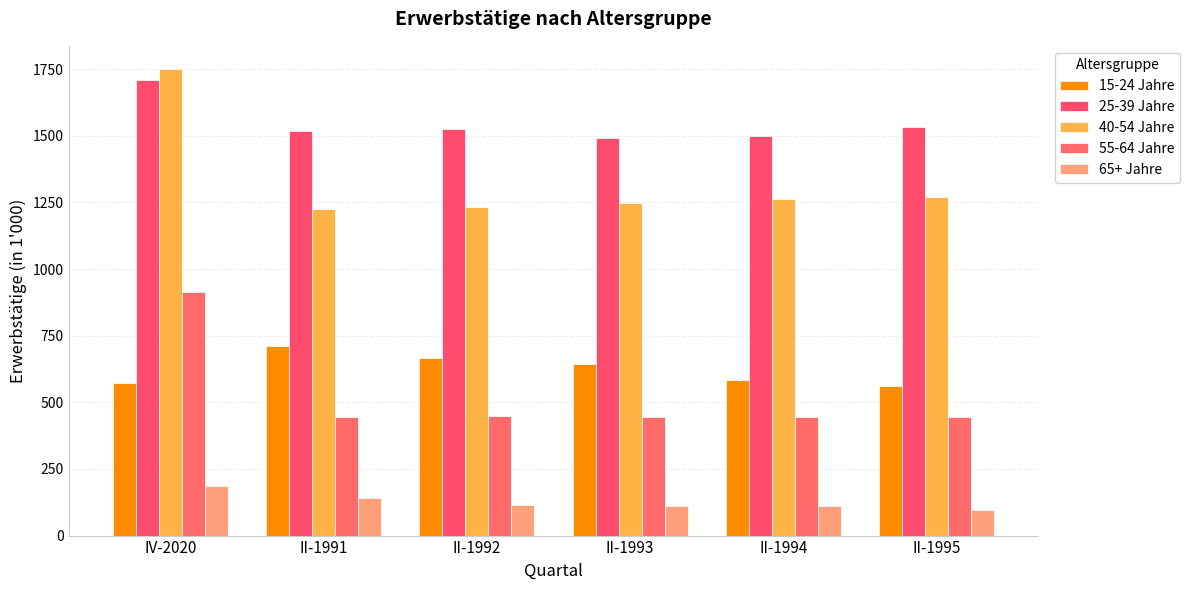

The 15-24 Jahre series shows 666.4 at II-1992. True or false?

True